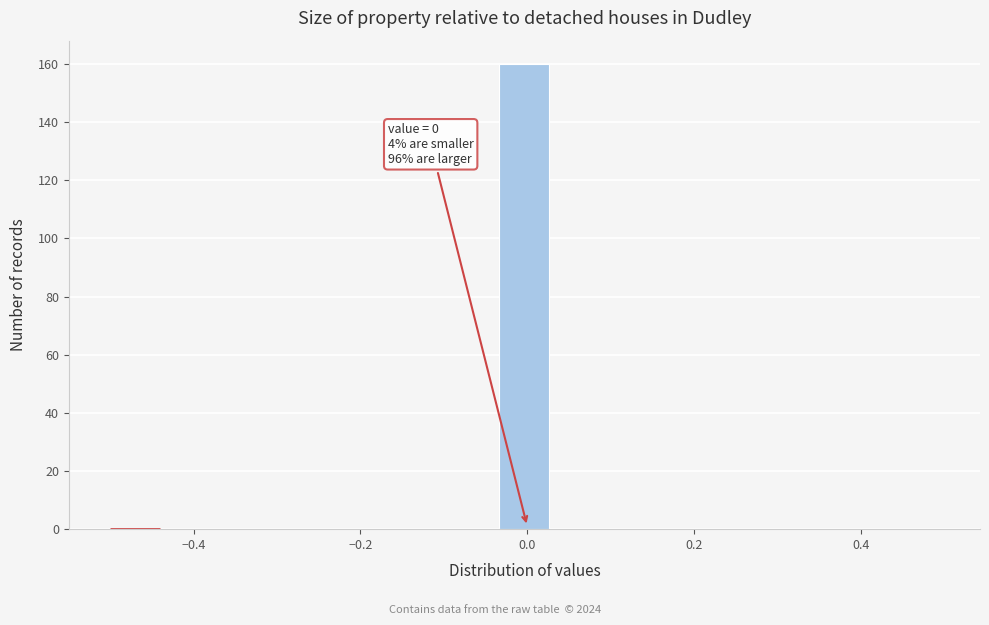

Around what value on the x-axis is the tallest bar? Give the approximate position of its centre, as read against the axis.

0.00